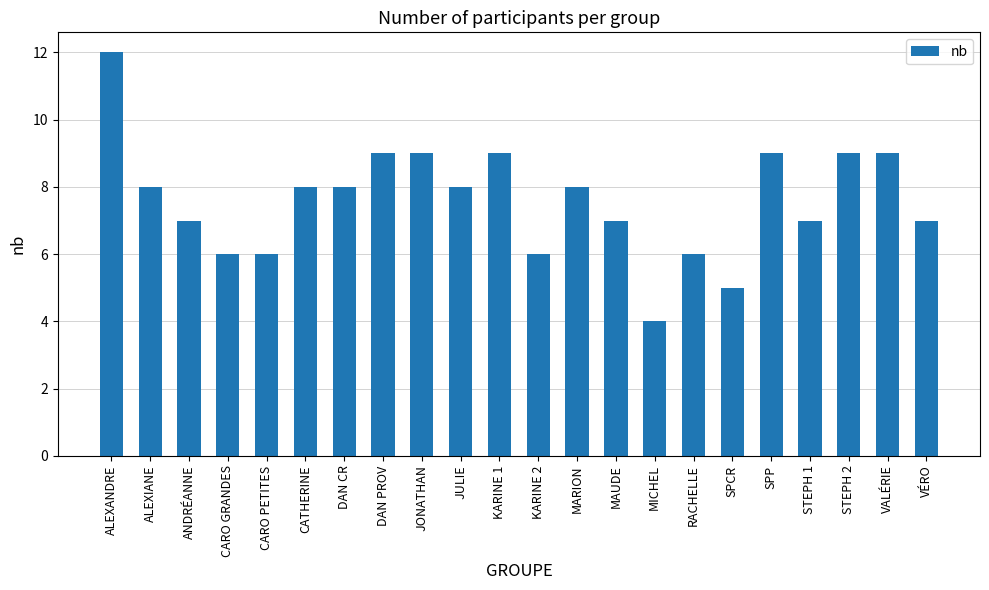

What value does the data have at CATHERINE?

8